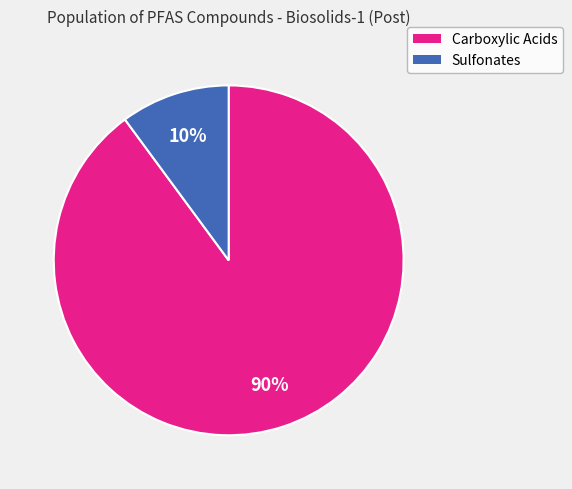

To the nearest percent, what is the average slice percentage?

50%